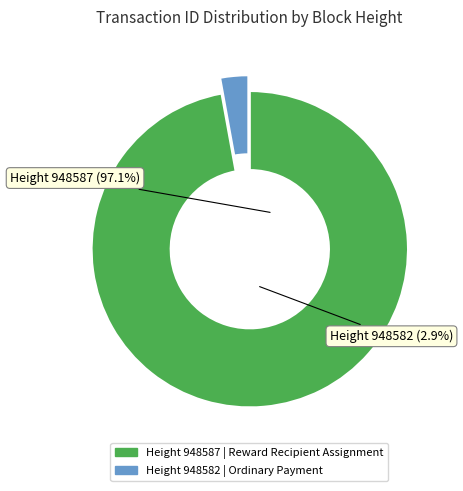

Which category accounts for the majority?

948587